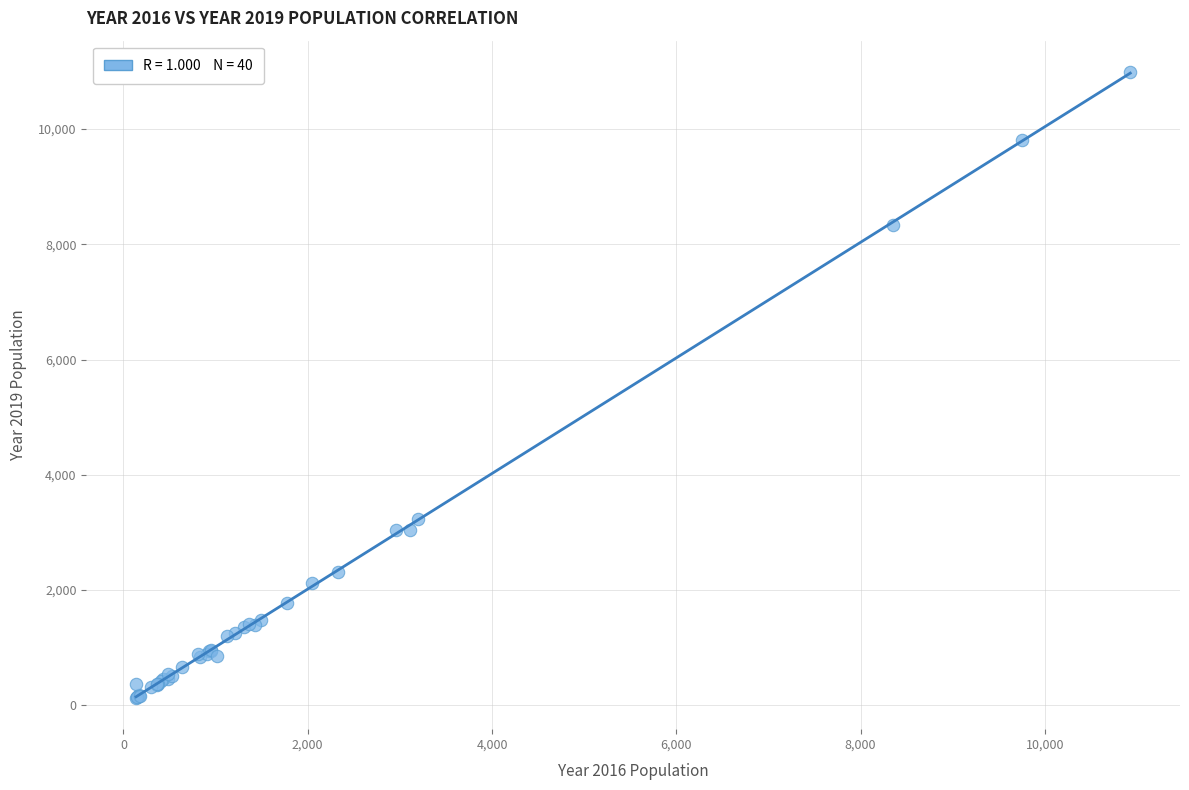

What Y value in the scatter plot is closest to 5559?

3233